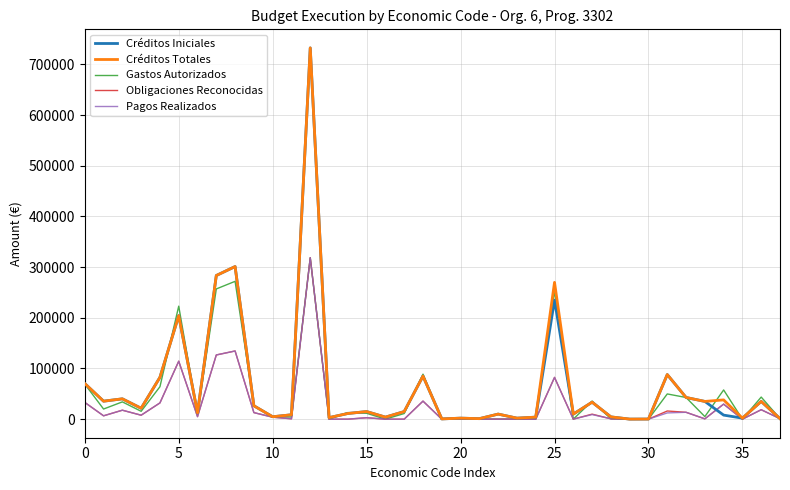

What is the greatest value displayed?

732686.0